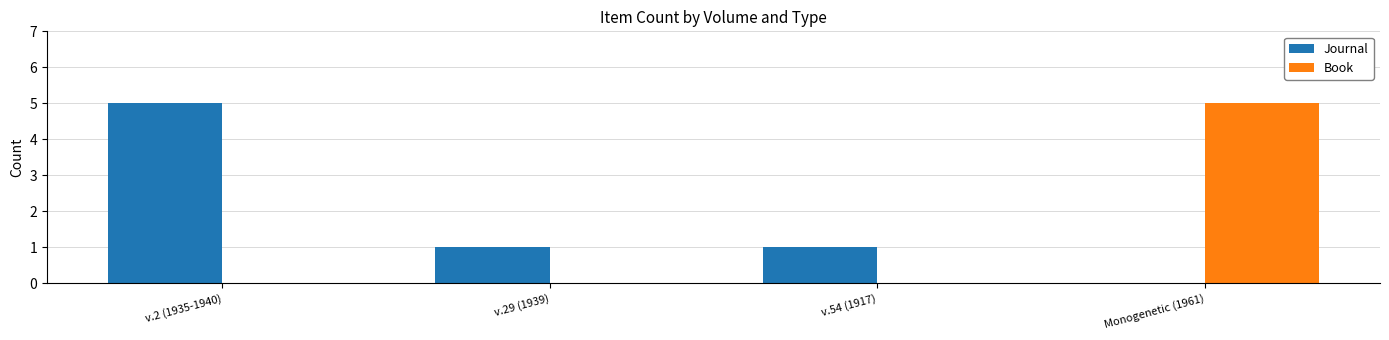

Which category has the highest value in the Book series?

Monogenetic (1961)